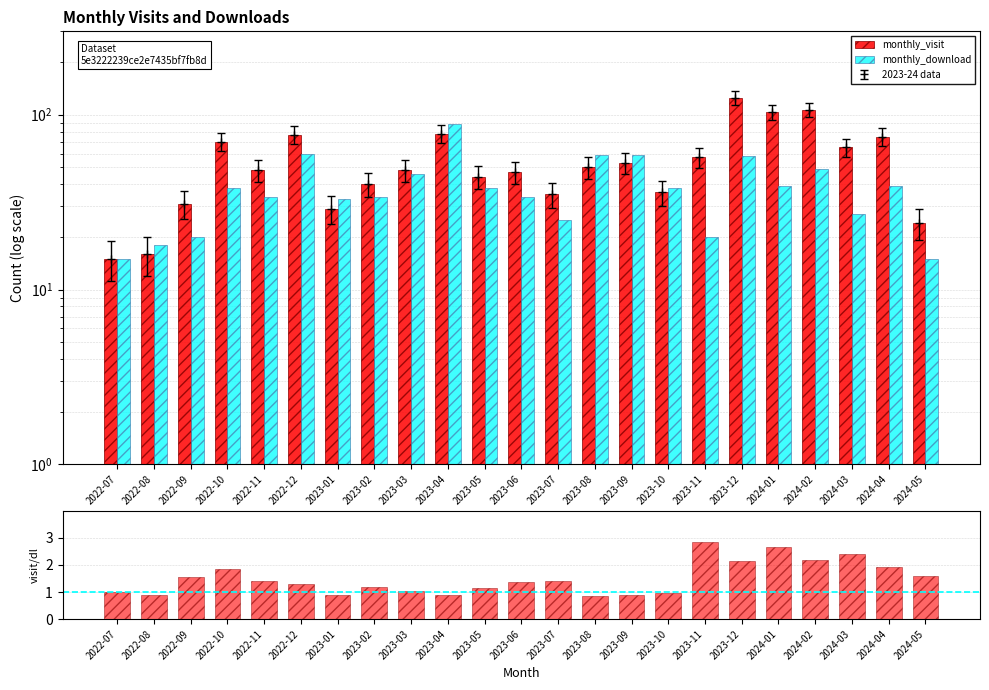

Count the number of categories in the chart.

23